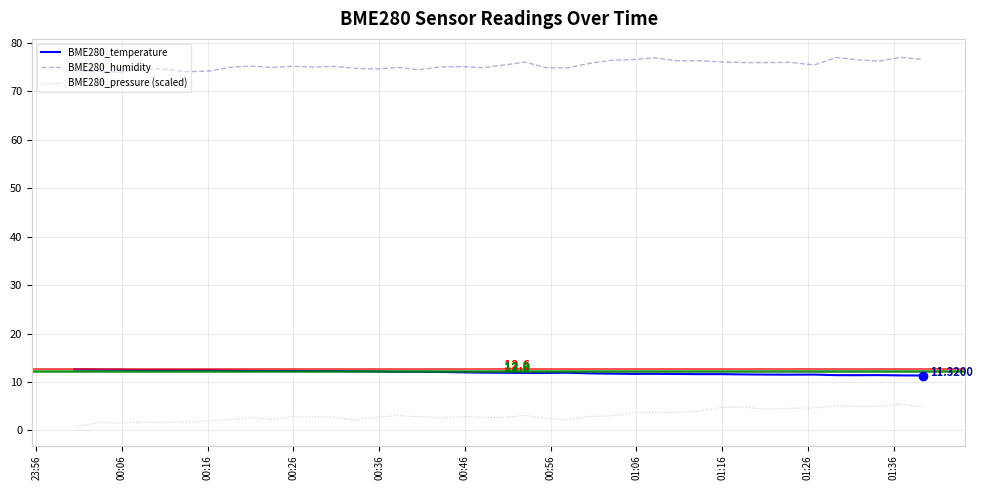

What are all the series names shown in the legend?

BME280_temperature, BME280_humidity, BME280_pressure (scaled)